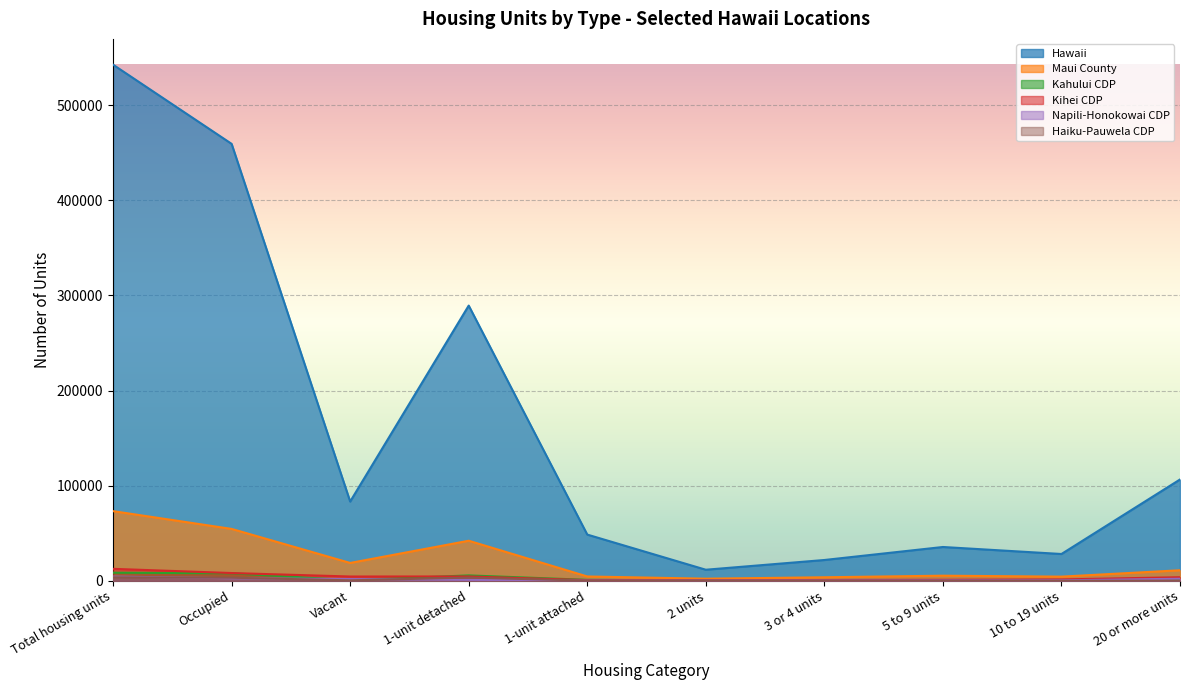

What is the maximum value shown in the chart?

542674